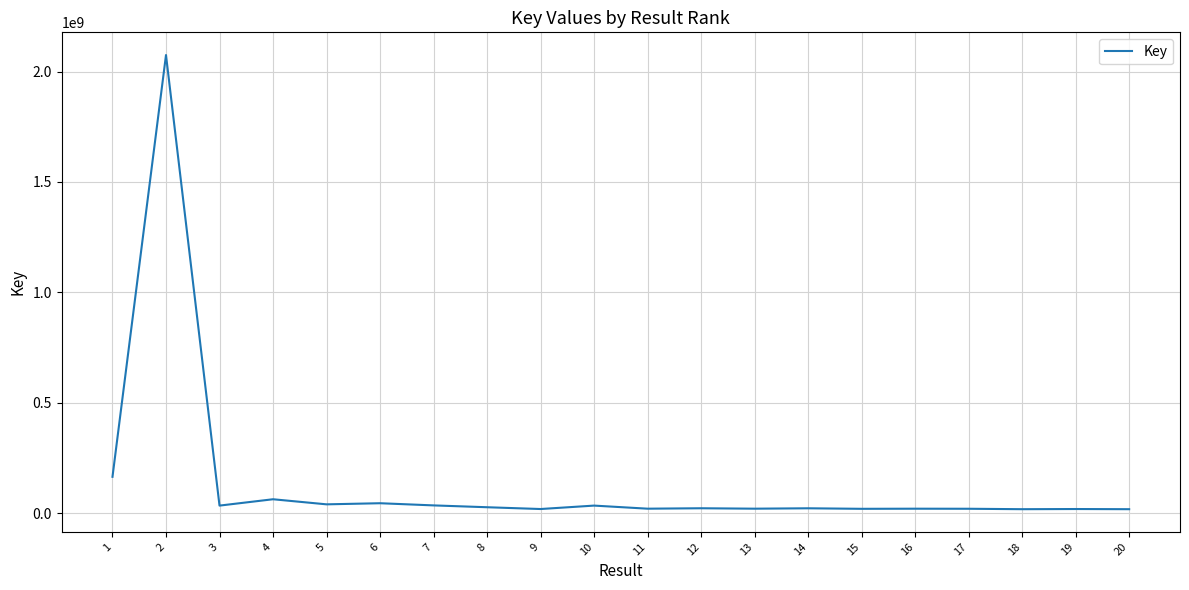

What is the sum of the values at 15 and 6?

65554066